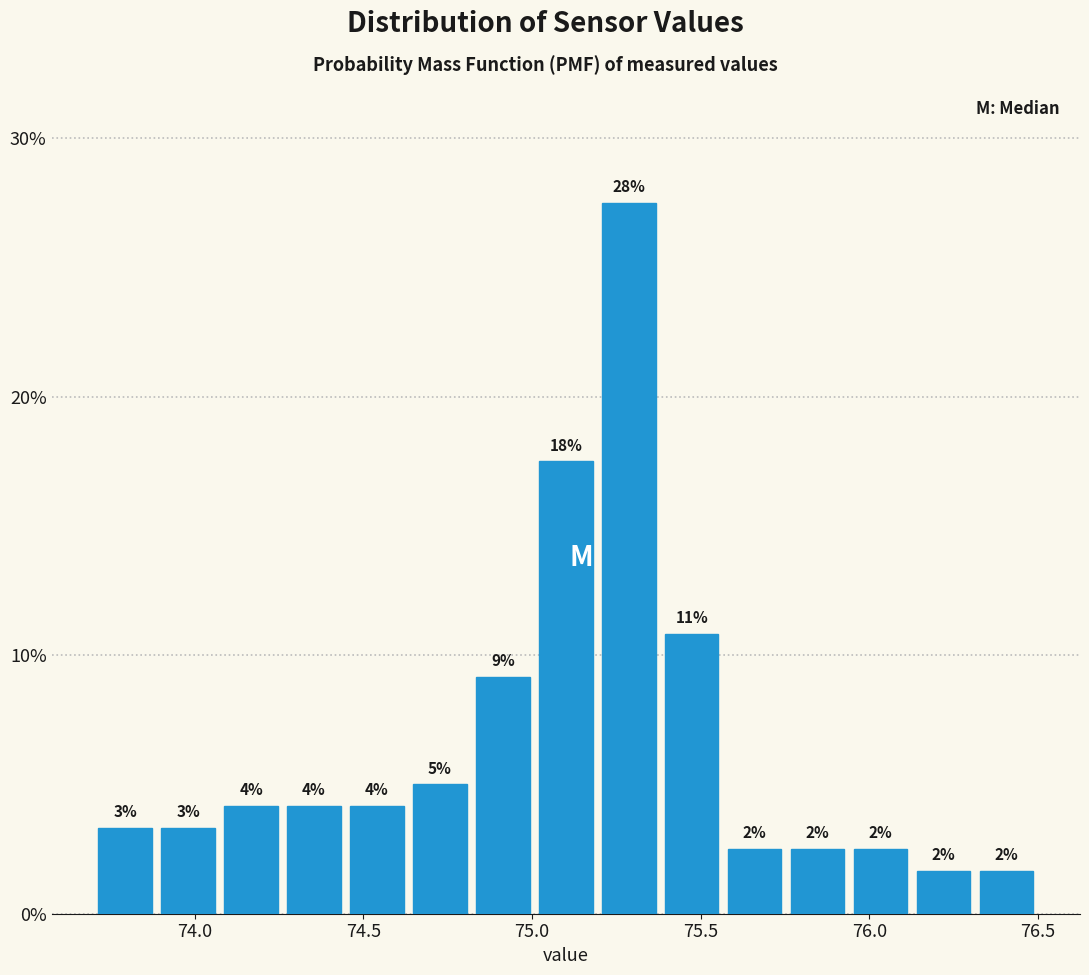

Read against the x-axis, roughly where is the centre of the tallest bar?

75.30